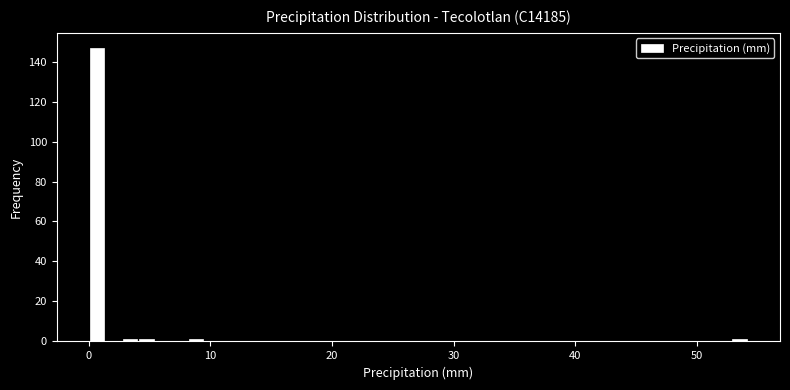

Read against the x-axis, roughly where is the centre of the tallest bar?

1